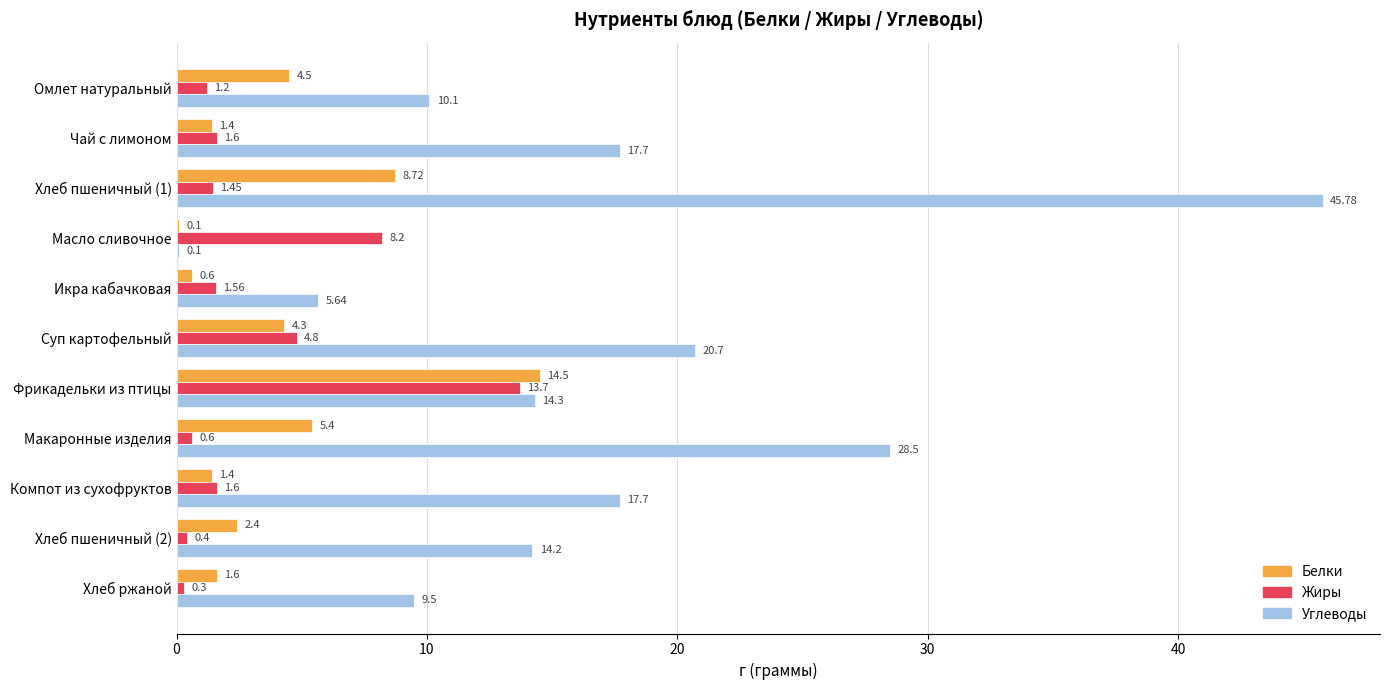

Where is Белки nearest to the value 7?

Макаронные изделия